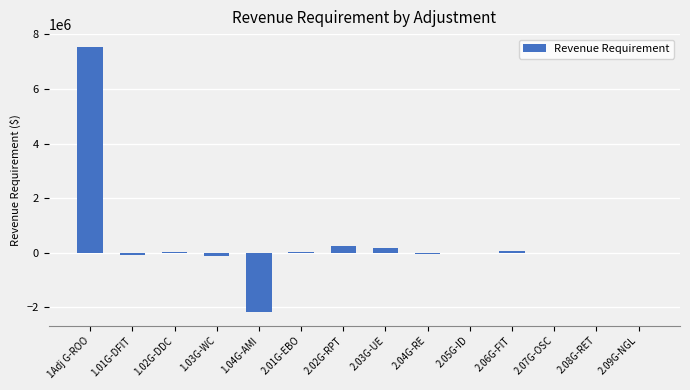

How many categories are shown in the chart?

14